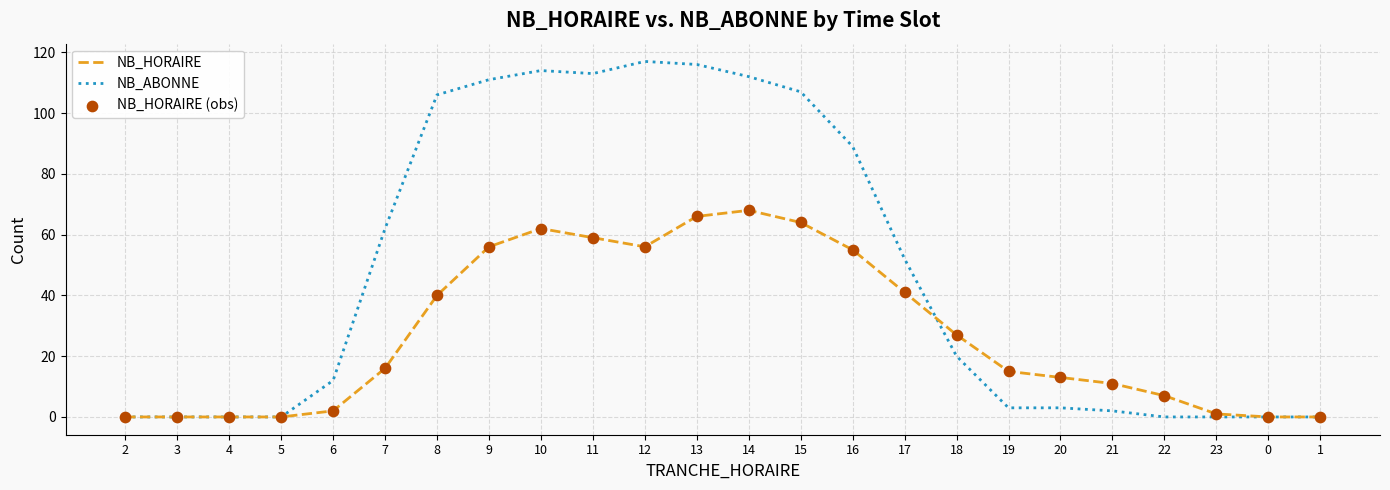

Which series has the largest total across all categories?

NB_ABONNE